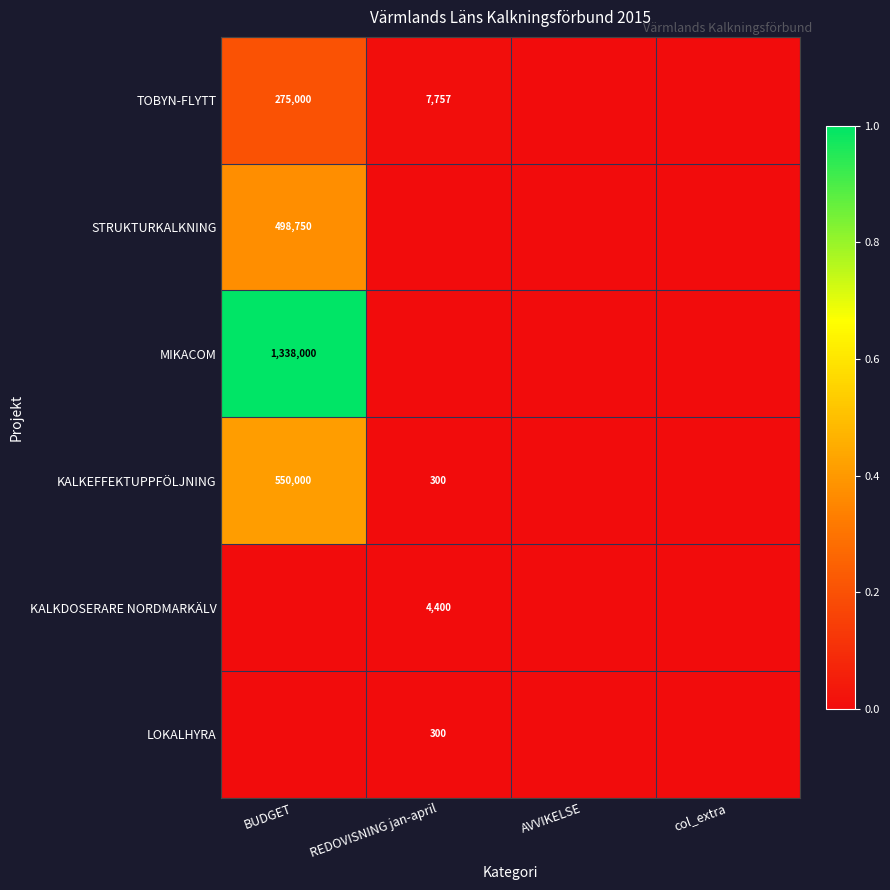

True or false: LOKALHYRA has a value of 300 at REDOVISNING jan-april.

True